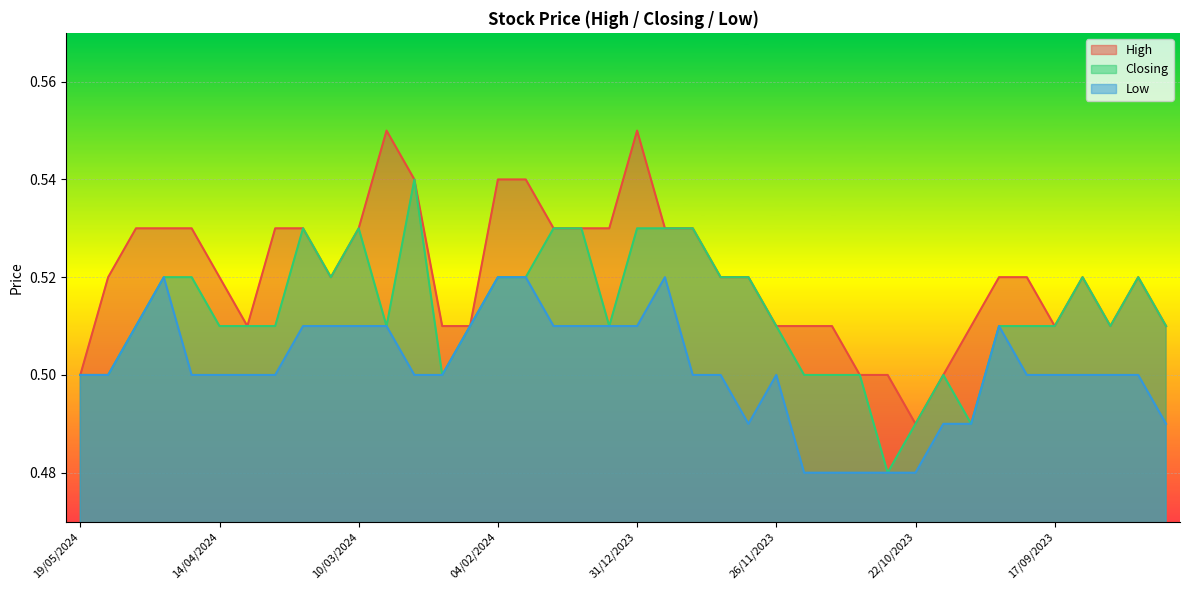

What is the sum of the Closing values at 21/01/2024 and 11/02/2024?

1.0